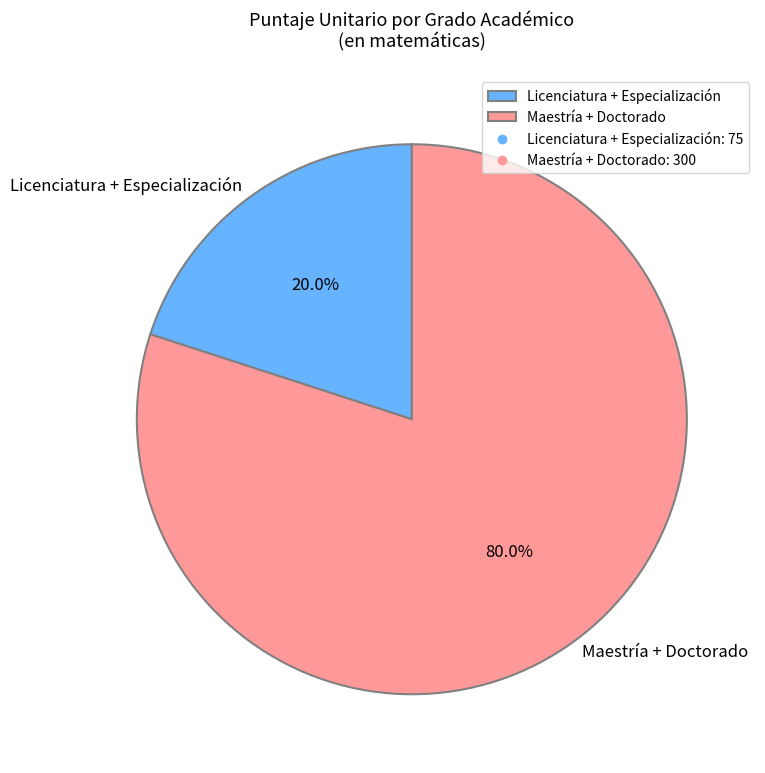

How many segments does this pie chart have?

2